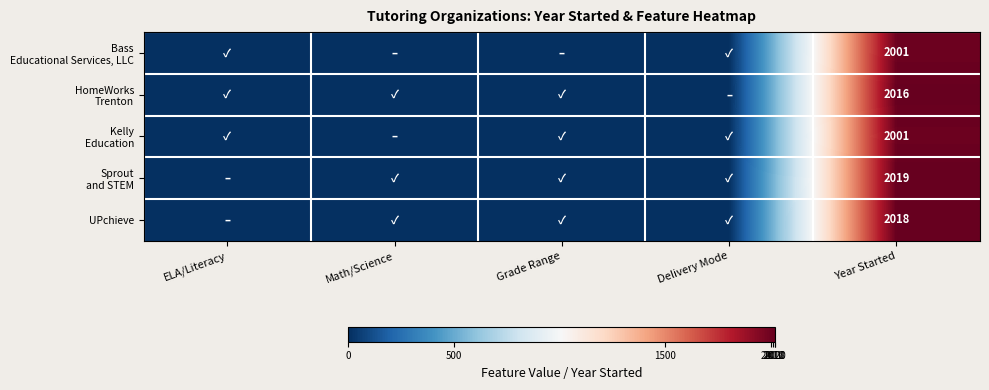

What is the difference between the maximum and minimum values in the HomeWorks Trenton series?

2016